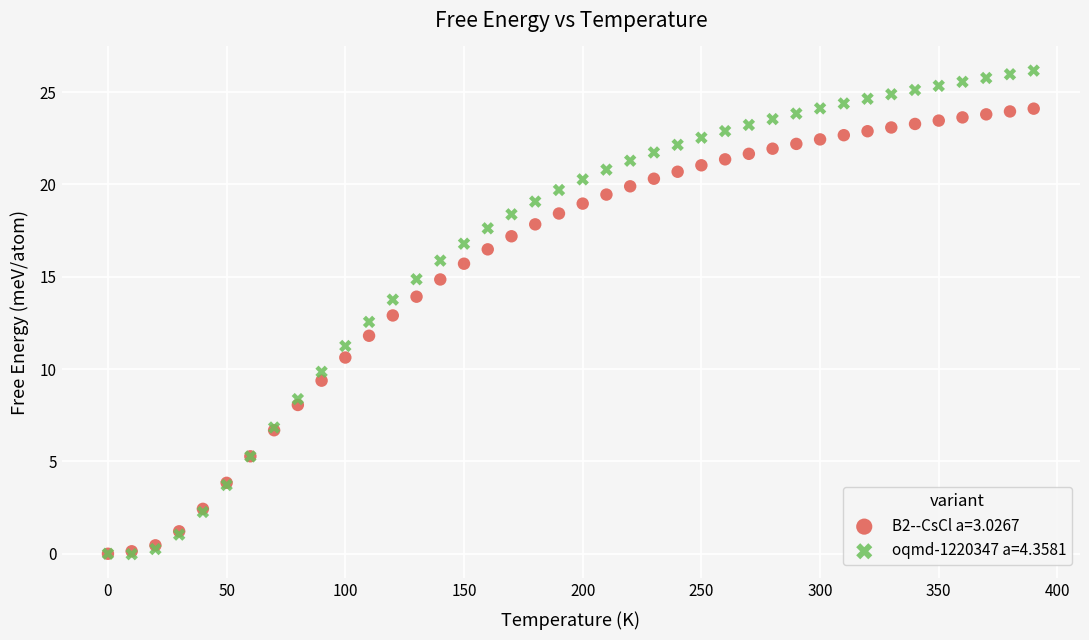

What are all the series names shown in the legend?

B2--CsCl a=3.0267, oqmd-1220347 a=4.3581